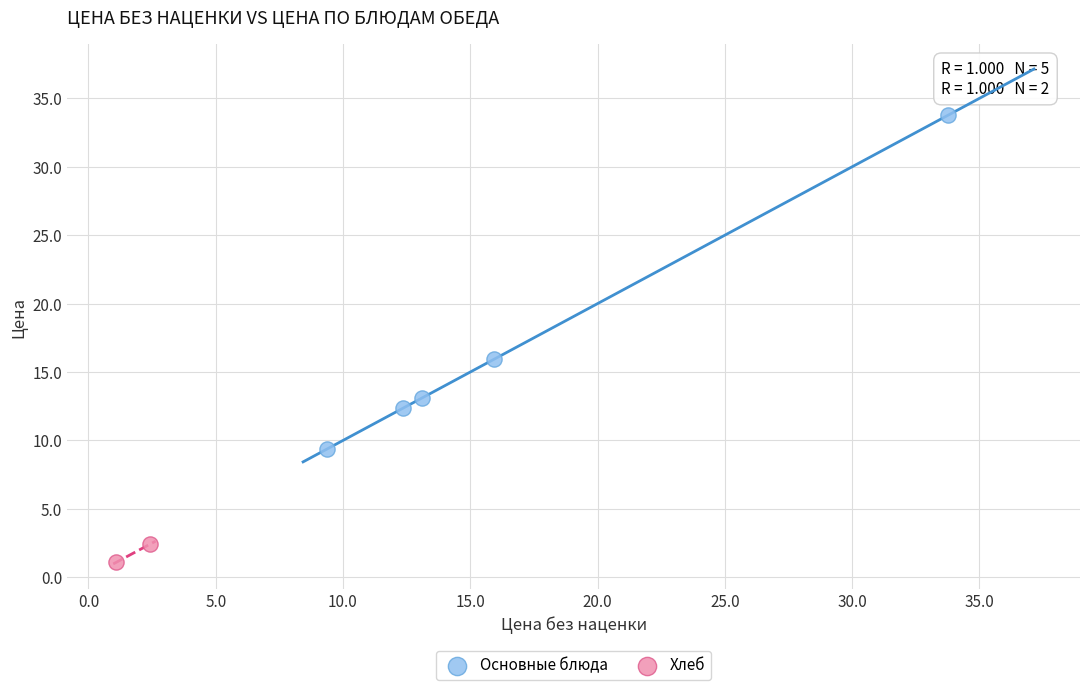

What are all the series names shown in the legend?

Основные блюда, Хлеб